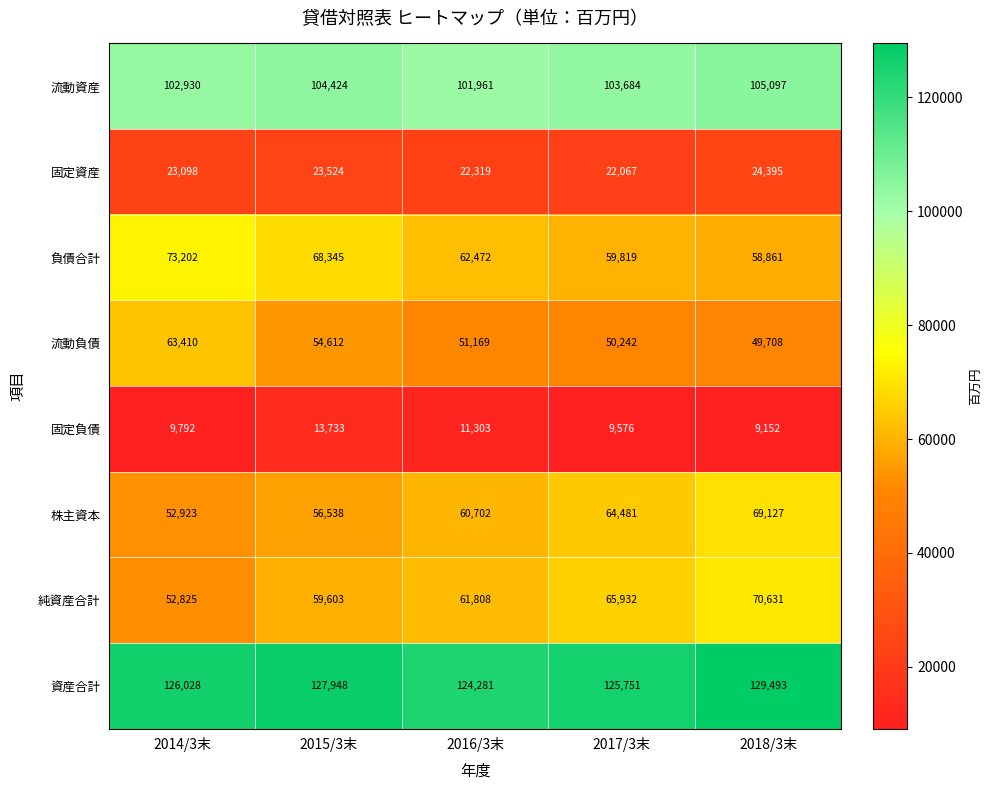

How many categories are shown in the chart?

5